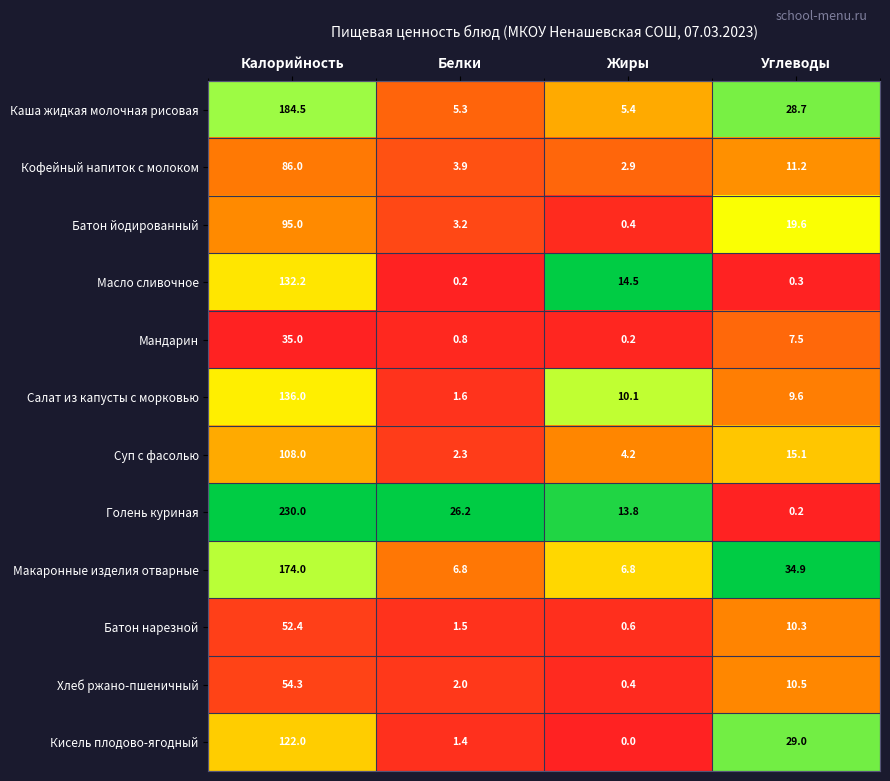

Which series has the widest spread of values?

Голень куриная